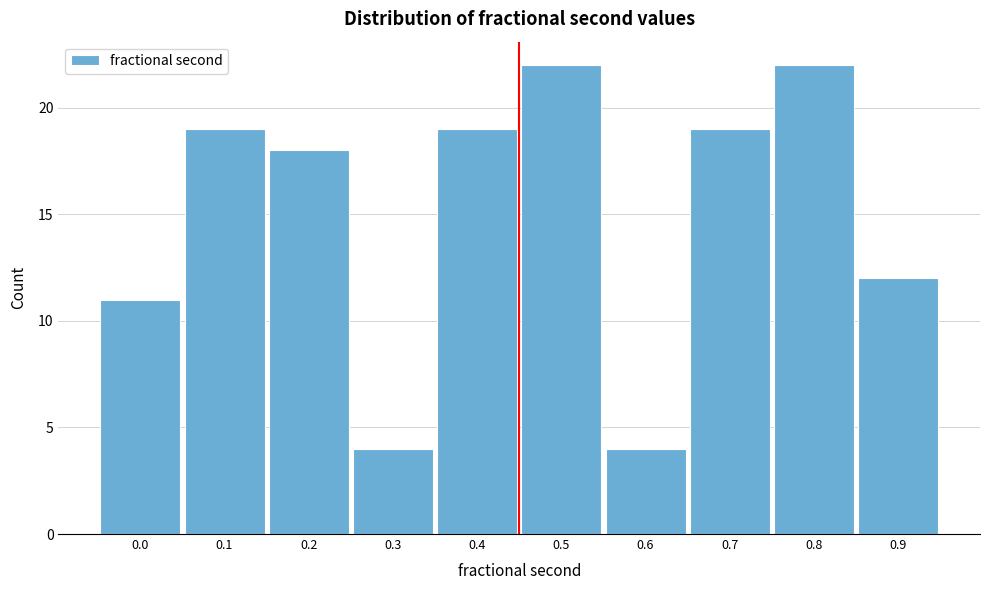

Reading right to left, extract all data points from this chart.

12	22	19	4	22	19	4	18	19	11